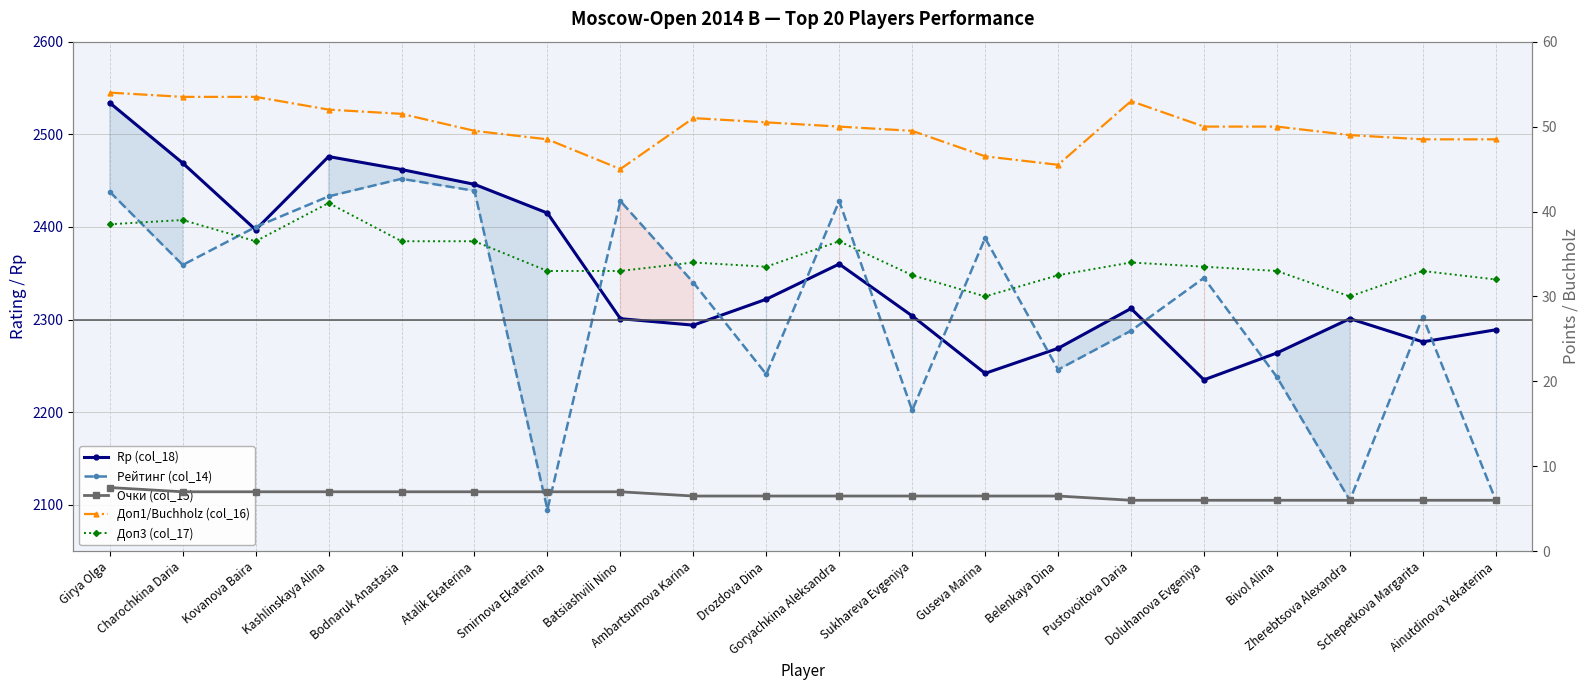

What is the difference between the second highest and minimum values in the Рейтинг (col_14) series?

344.0